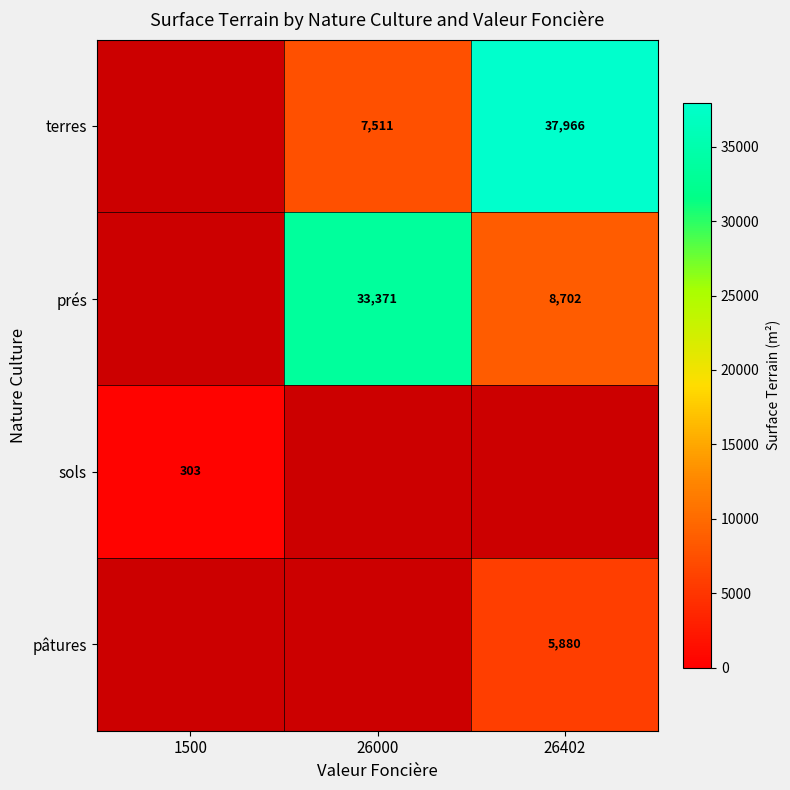

True or false: terres has a value of 1970.7 at 26000.

False